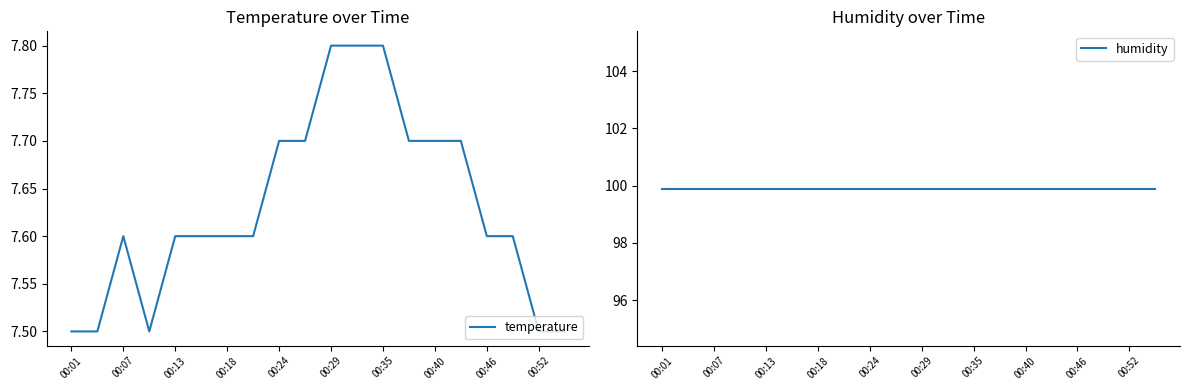

Does the chart have visible grid lines?

No